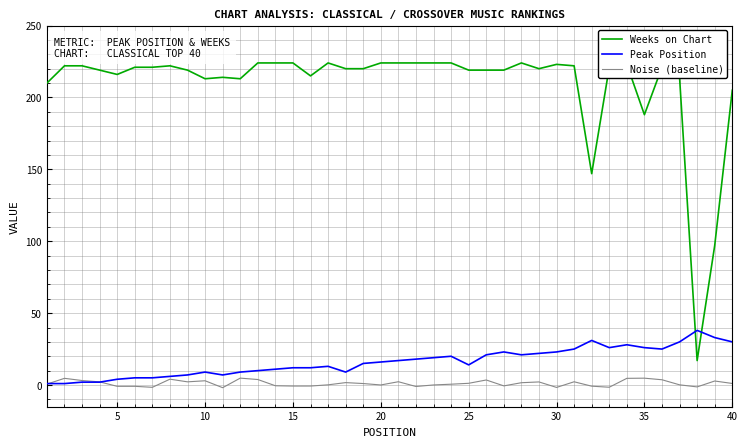

List the series in order of their peak value, lowest first.

Noise (baseline), Peak Position, Weeks on Chart